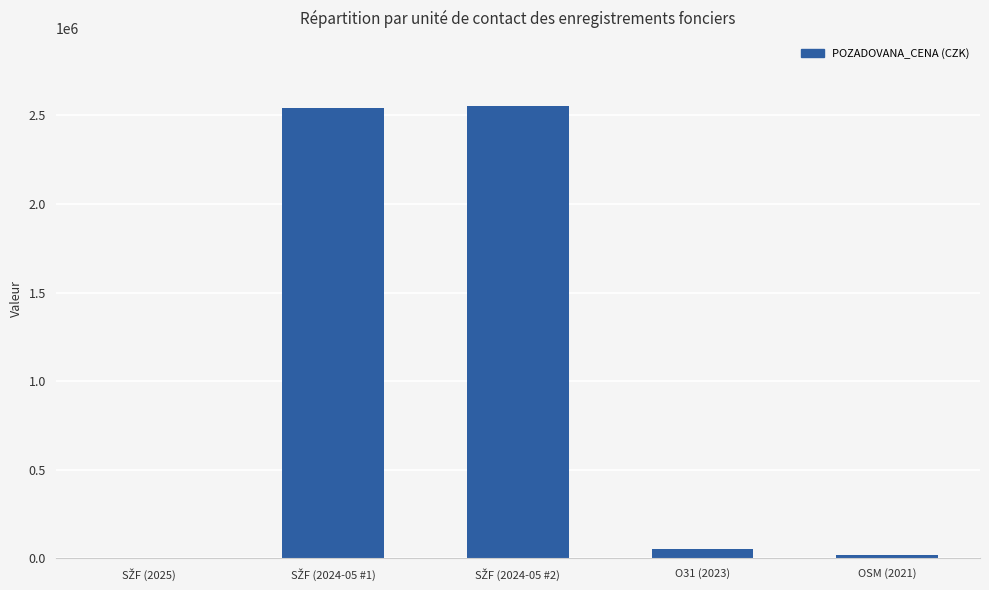

What is the maximum value shown in the chart?

2554000